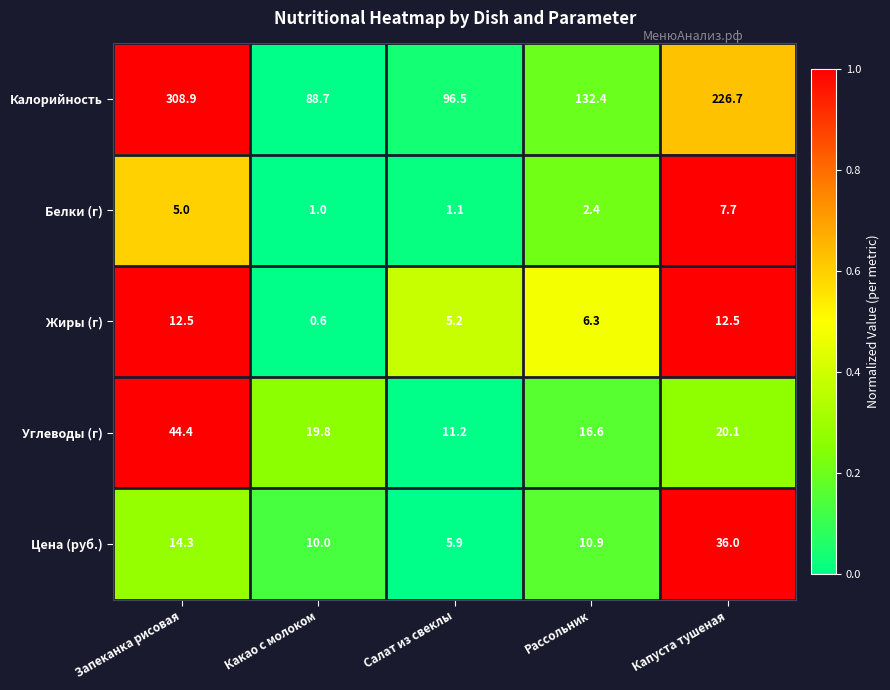

Which category has the highest value across all series?

Запеканка рисовая